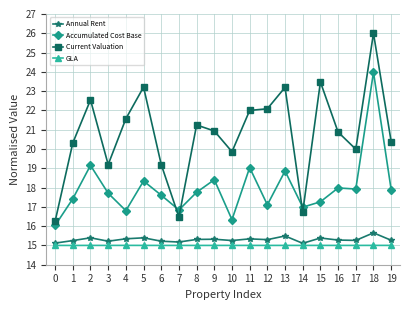

What is the difference between the second highest and minimum values in the Current Valuation series?

7.2